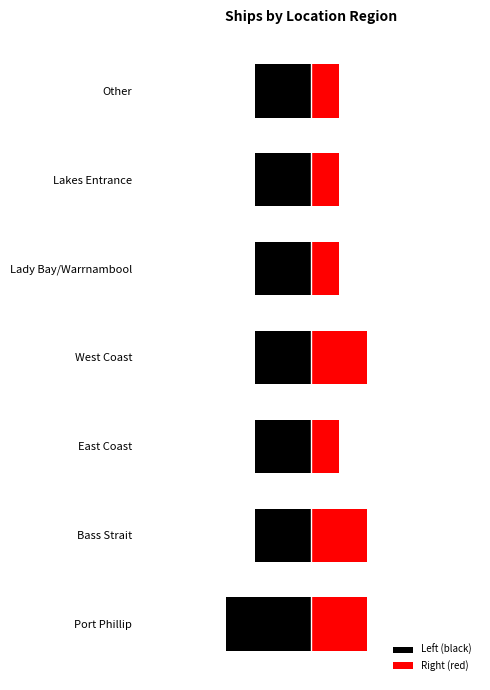

What is the average value?

4